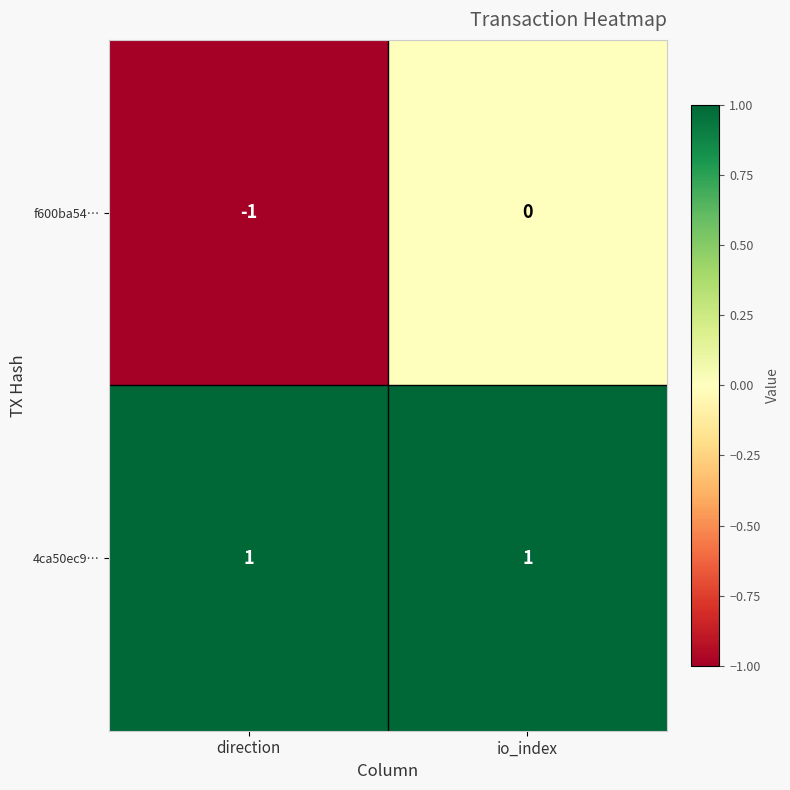

What is the spread (max minus min) of values at io_index?

1